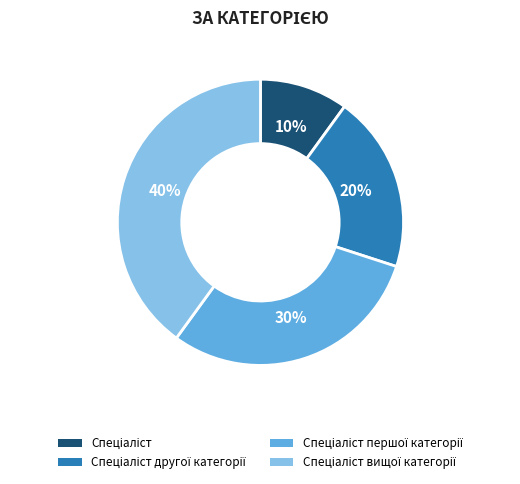

To the nearest percent, what is the average slice percentage?

25%